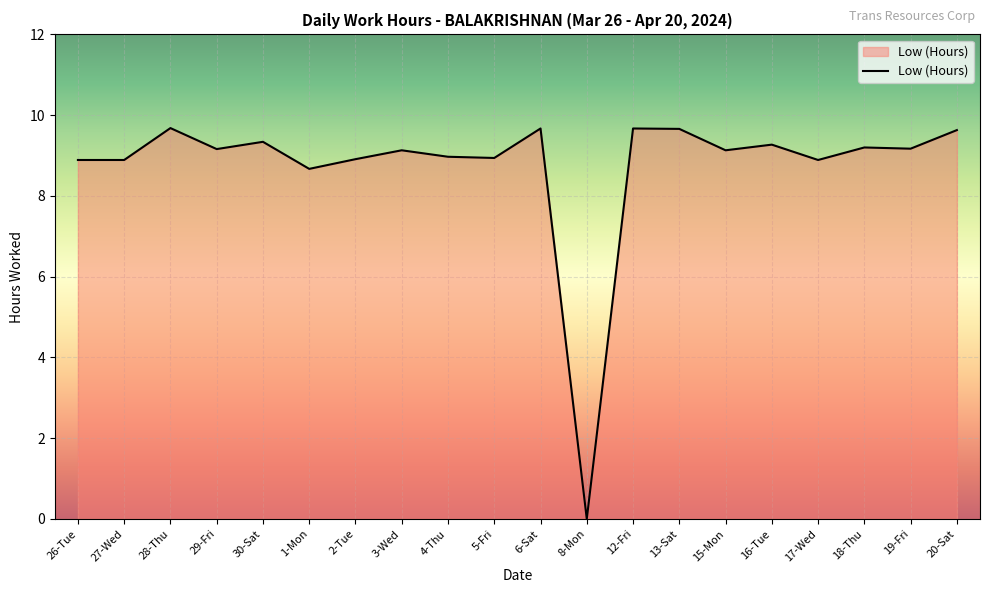

The value at 5-Fri is 13.5. True or false?

False